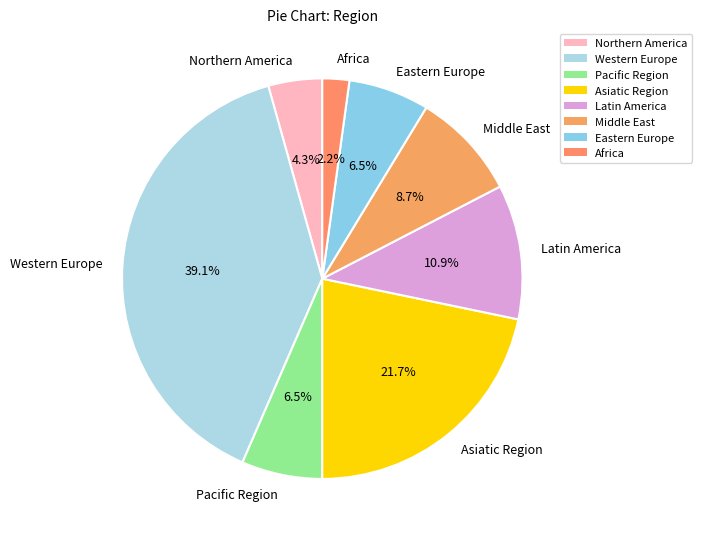

How many slices are in this pie chart?

8